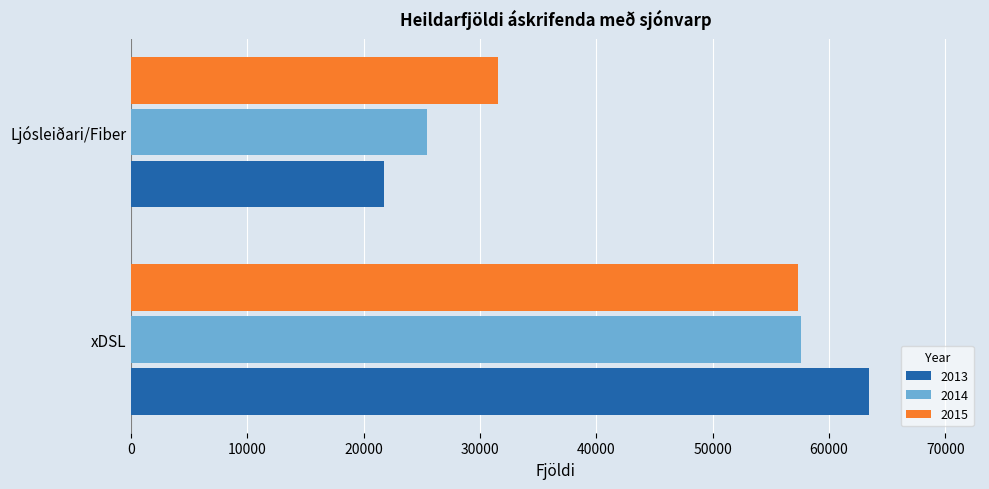

Which series changed the most between xDSL and Ljósleiðari/Fiber?

2013